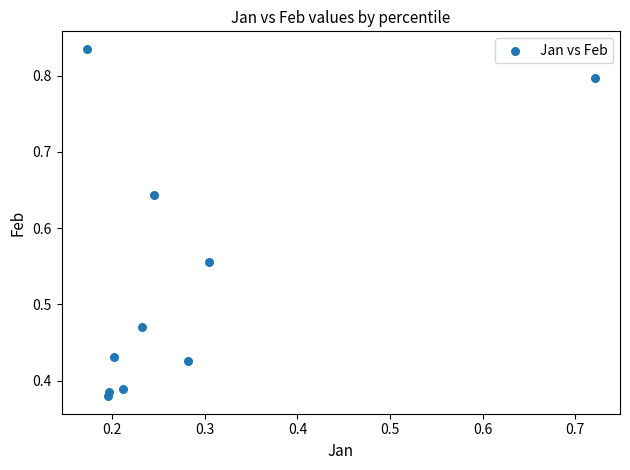

What is the average X value?

0.3